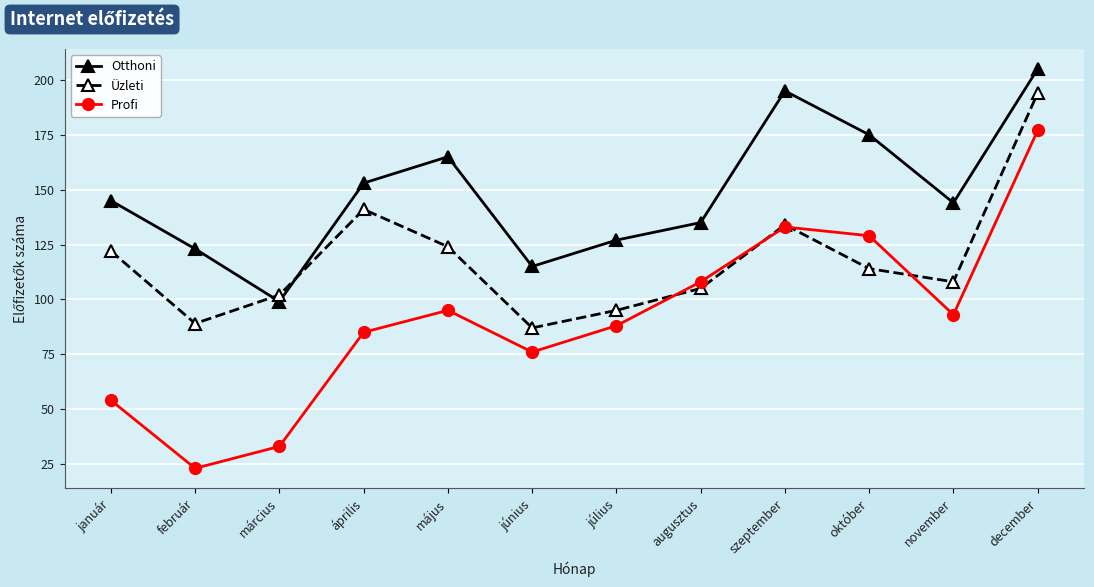

What is the sum of the Profi values at január and szeptember?

187